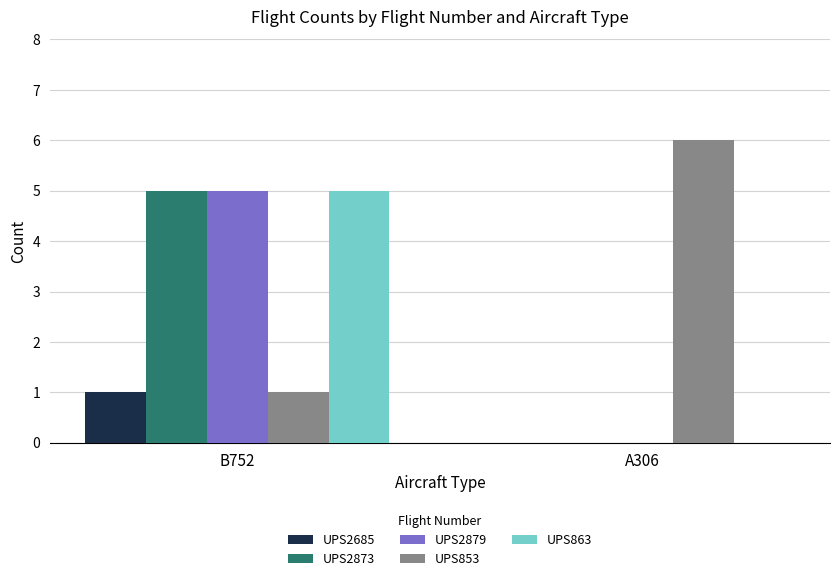

At which label is UPS853 closest to 3?

B752